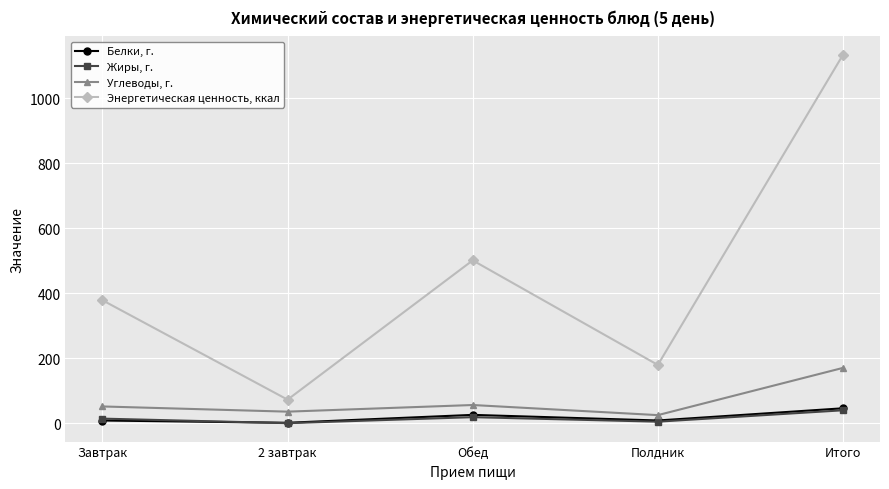

What are all the series names shown in the legend?

Белки, г., Жиры, г., Углеводы, г., Энергетическая ценность, ккал